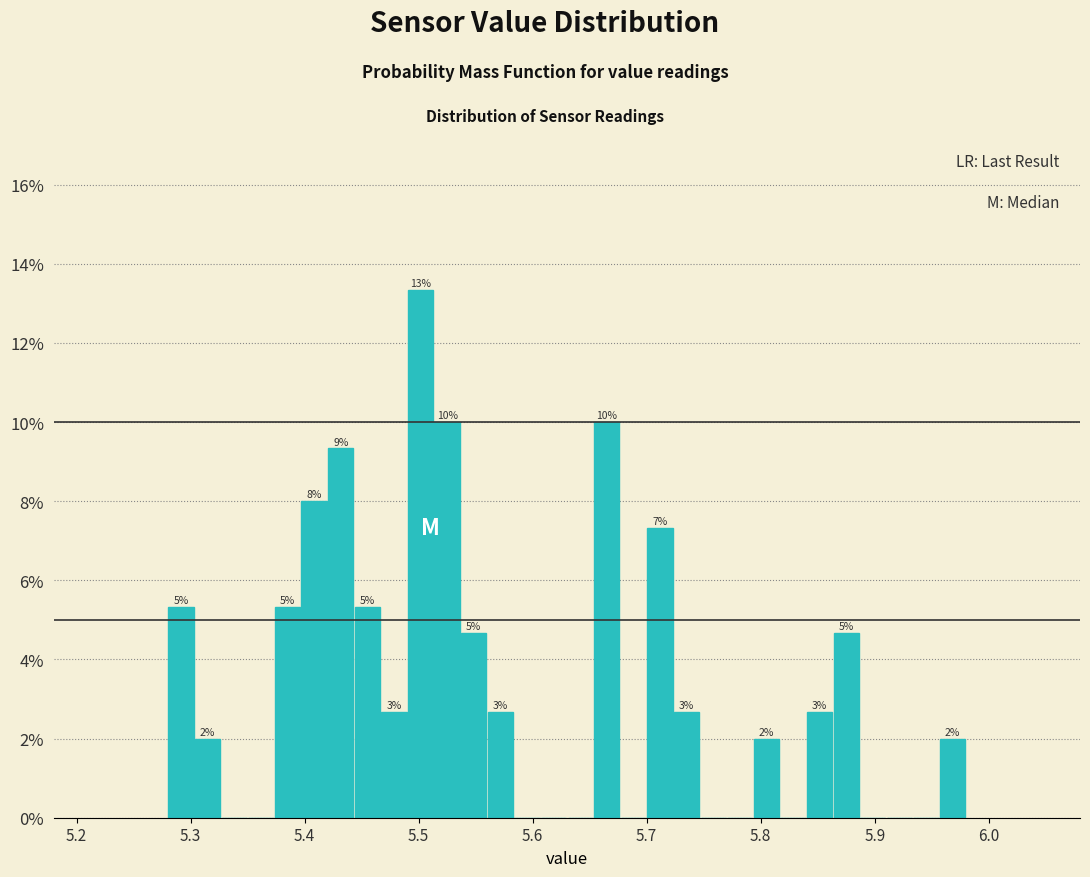

Read against the x-axis, roughly where is the centre of the tallest bar?

5.50